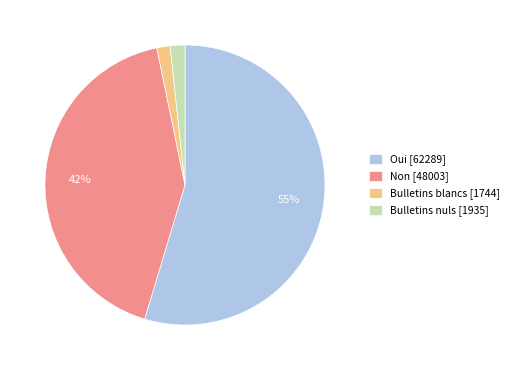

Does any single category account for the majority?

Yes